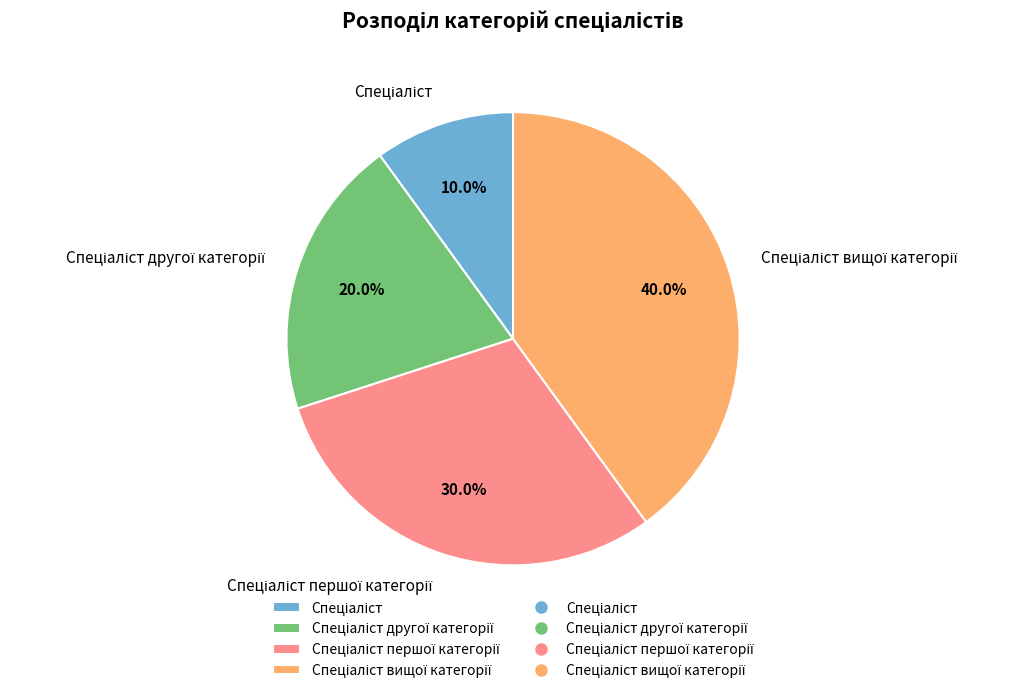

How many segments does this pie chart have?

4